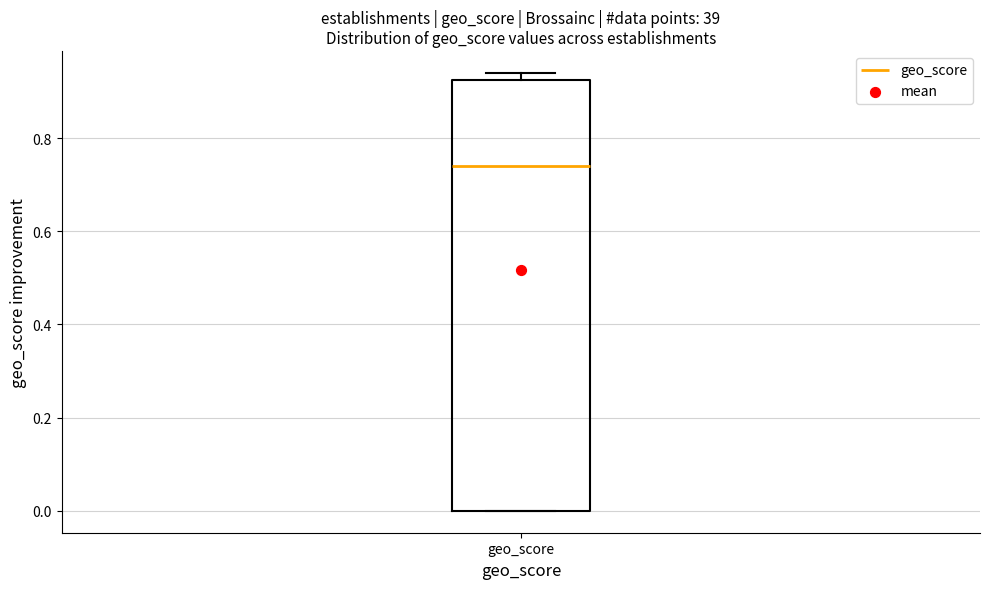

Transcribe this box plot: give where the median line is, the range the box spans, and where the two whiskers end, as read against the y-axis. The values are not printed on the chart, so give them approximately, as read against the axis.

median 0.74, box 0.00 to 0.92, whiskers 0.00 to 0.94